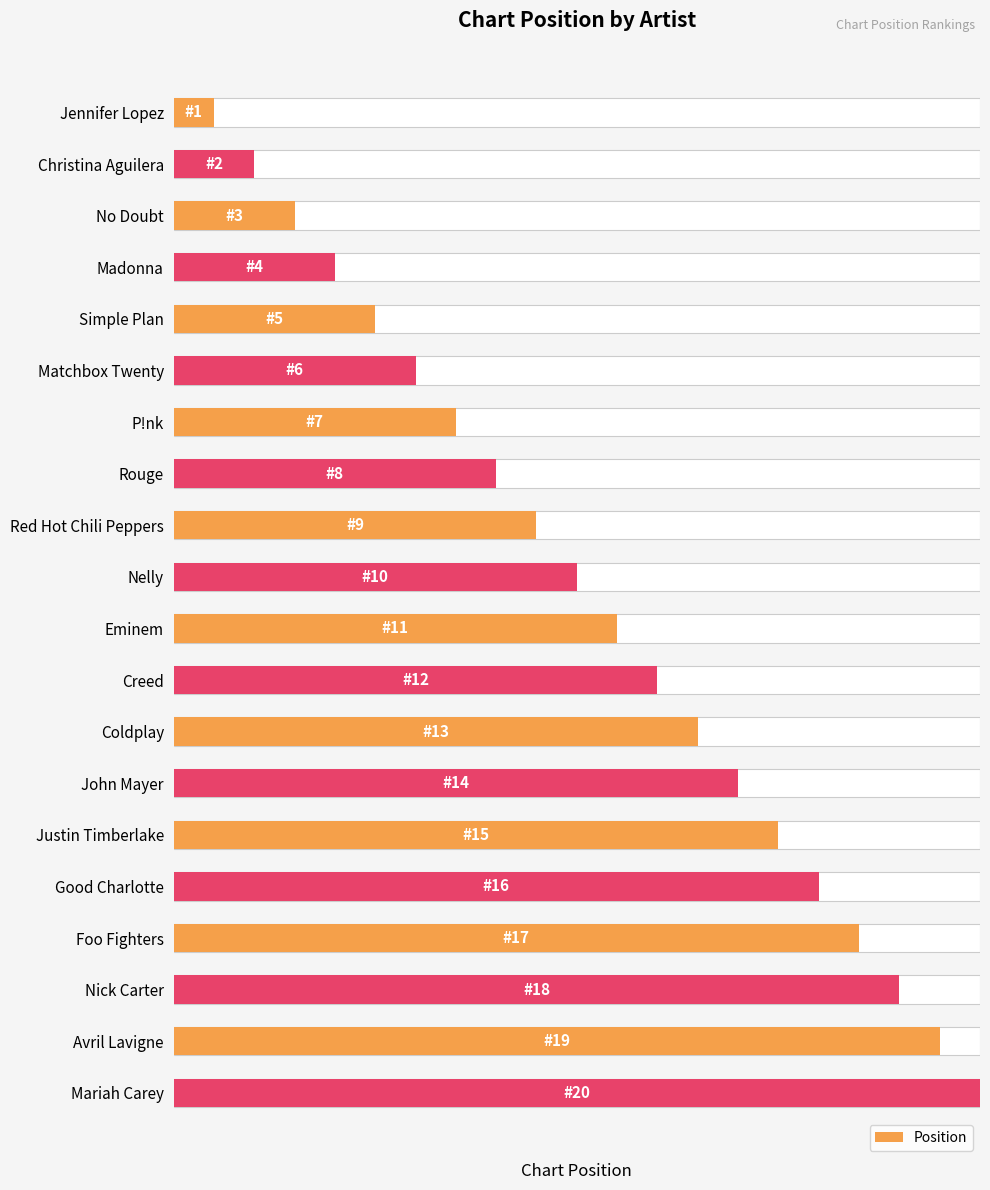

What is the sum of the values at Jennifer Lopez and Eminem?

12